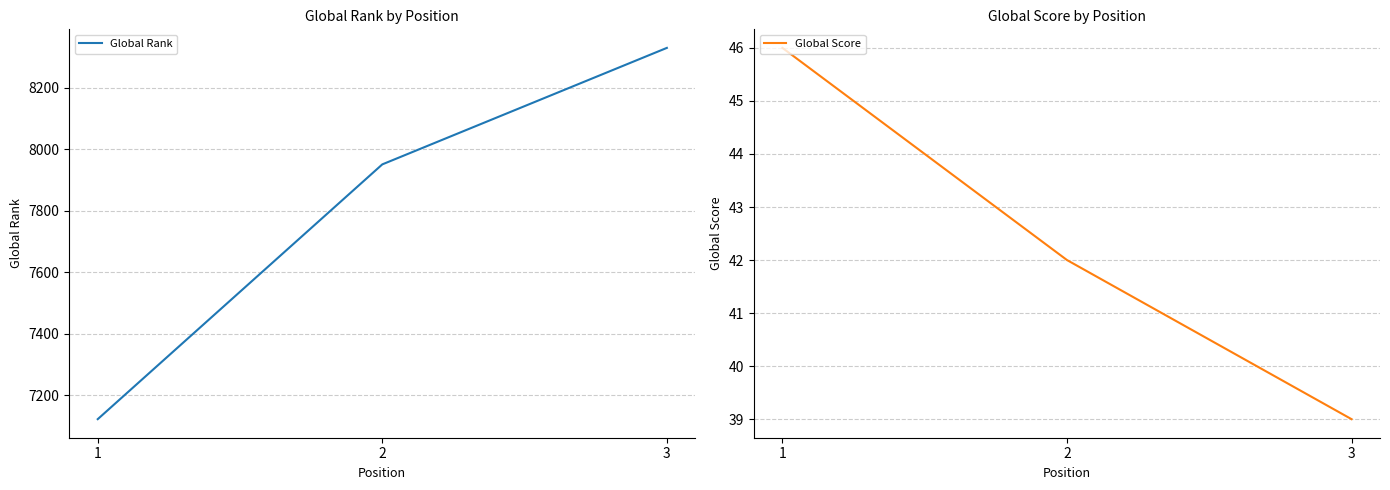

At which category does the chart reach its minimum across all series?

3